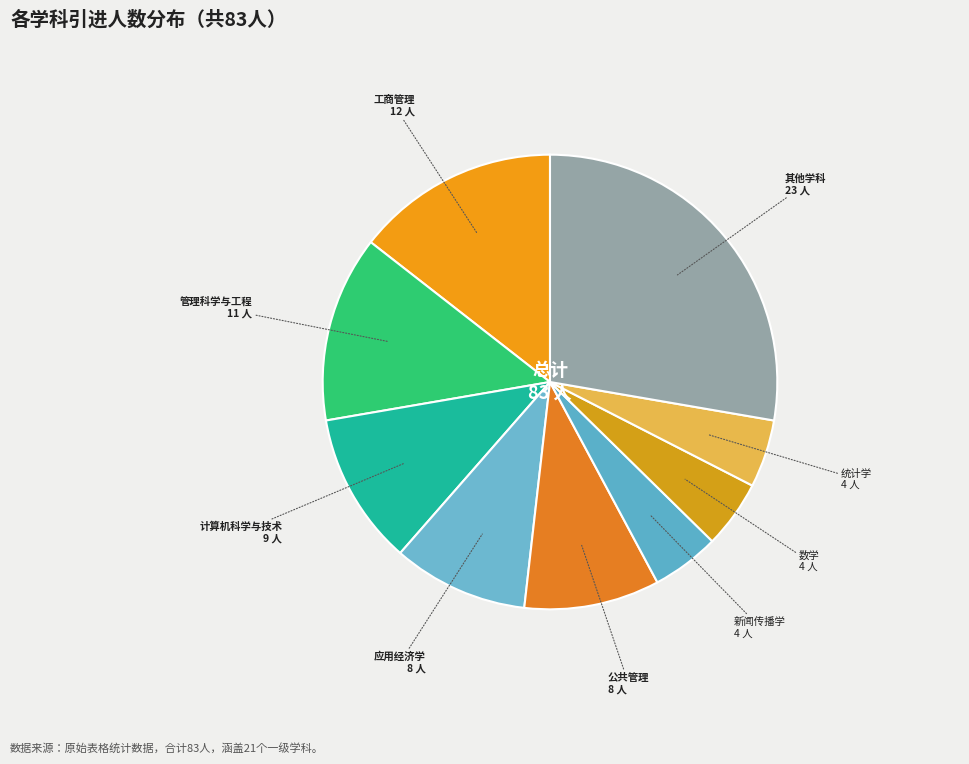

How many slices are in this pie chart?

9